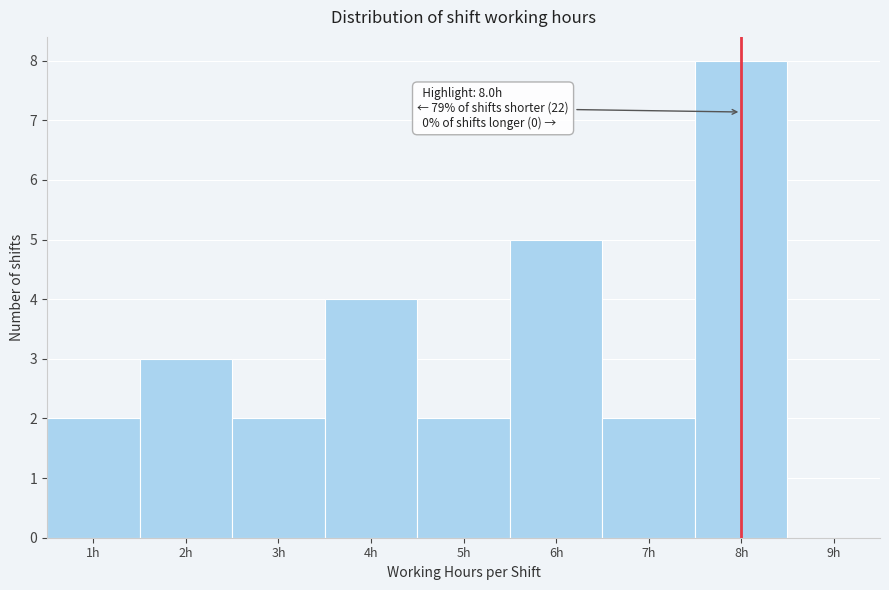

Over which range of the x-axis is the bar tallest?

7.5 to 8.5